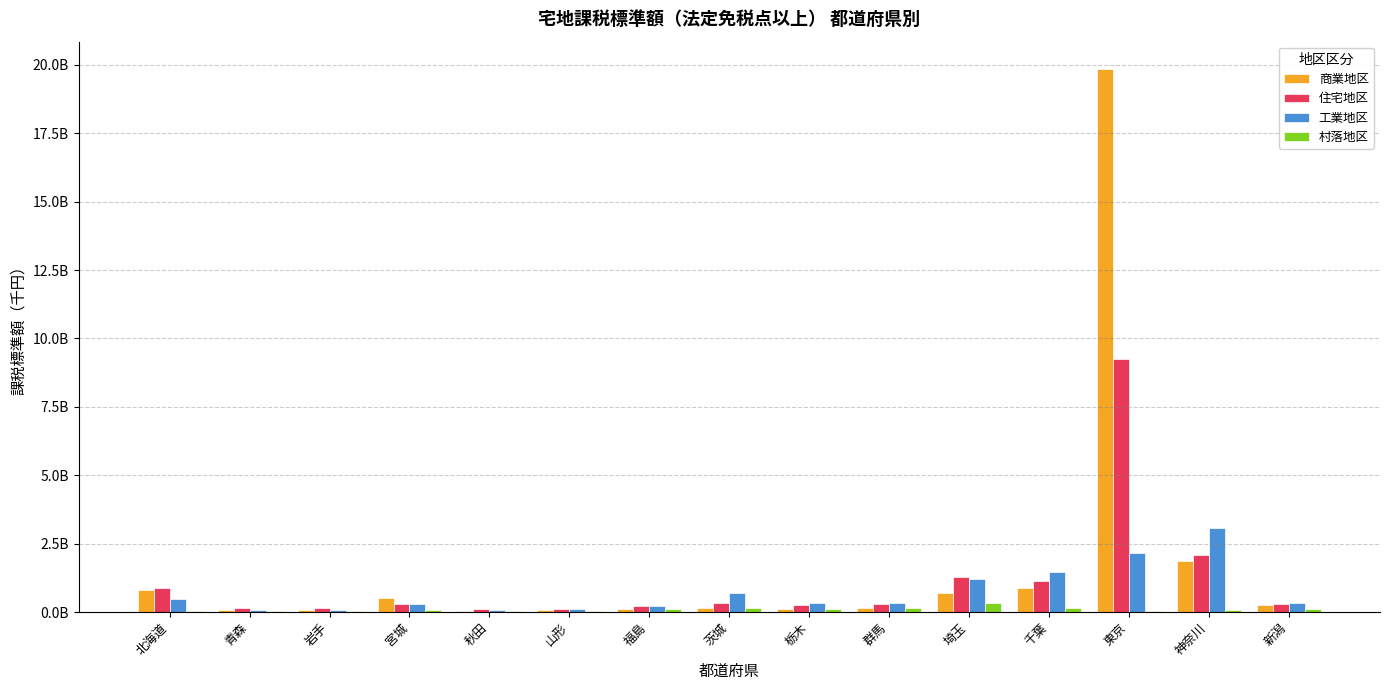

Are the bars grouped side by side (vs. stacked)?

Yes